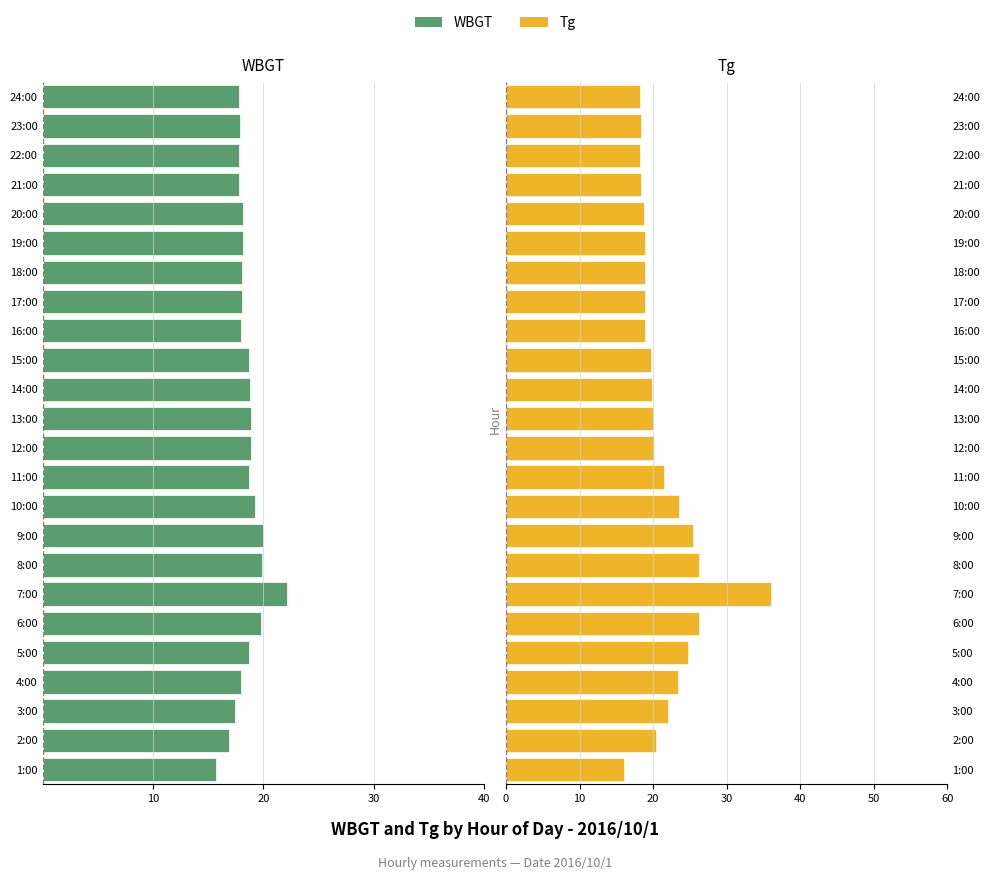

What is the maximum value shown in the chart?

36.0